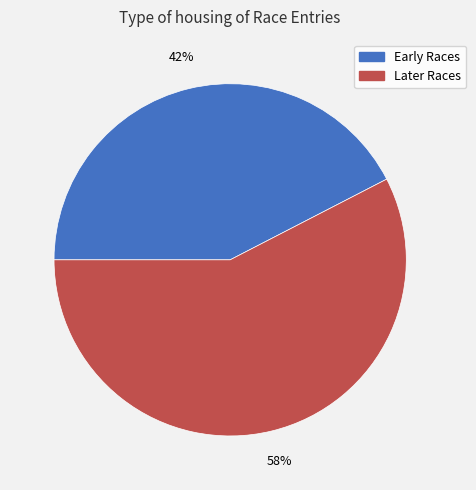

Which has a higher value, Early Races or Later Races?

Later Races